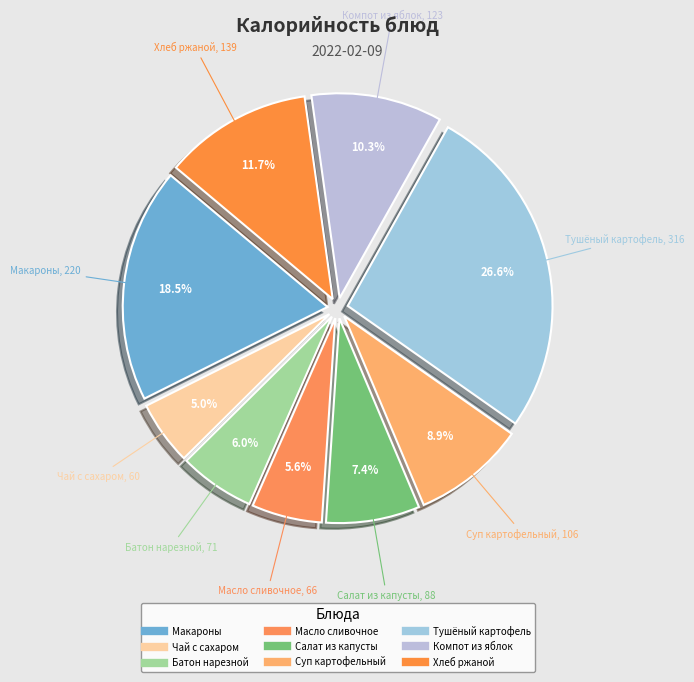

Rank the categories by value from highest to lowest.

Тушёный картофель с тушёнкой, Макароны с маслом и сыром, Хлеб ржаной, Компот из яблок, Суп картофельный с рисом, Салат из свежей капусты, Батон нарезной, Масло сливочное, Чай с сахаром